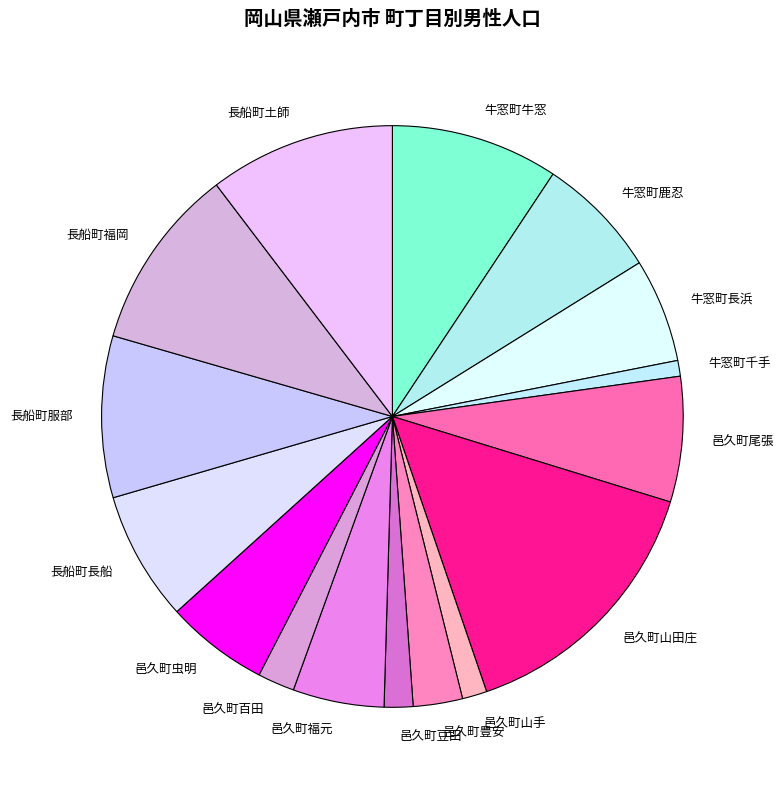

True or false: 牛窓町長浜 accounts for 18% of the total.

False